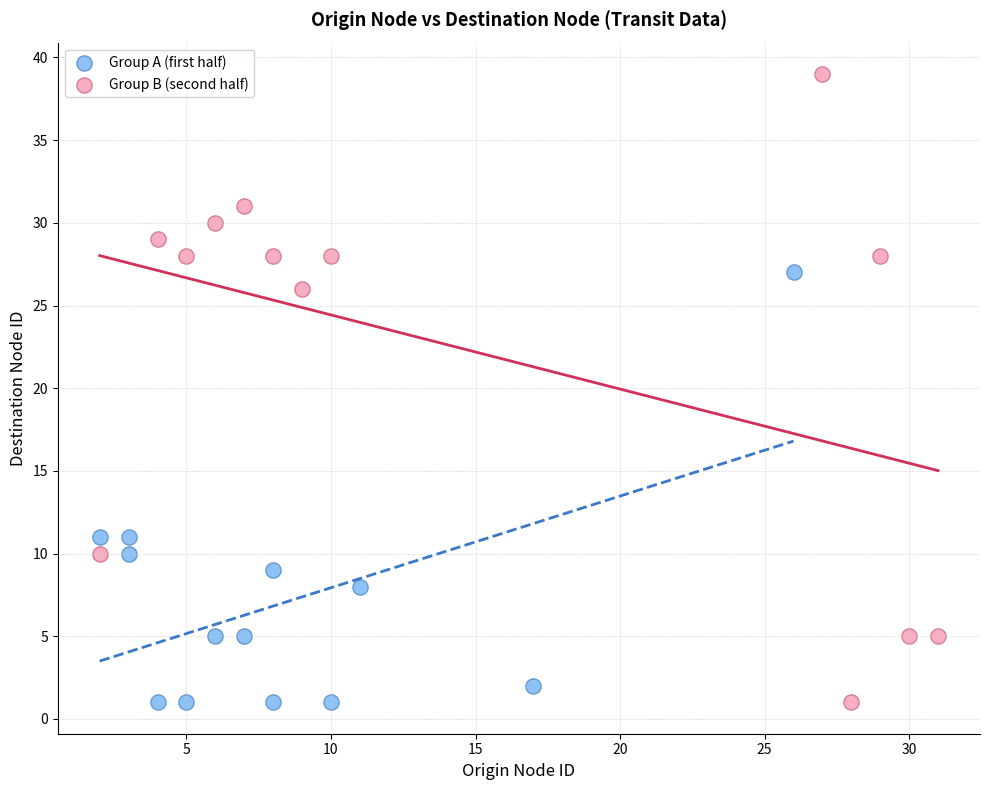

Which series reaches the maximum Y coordinate?

Group B (second half)